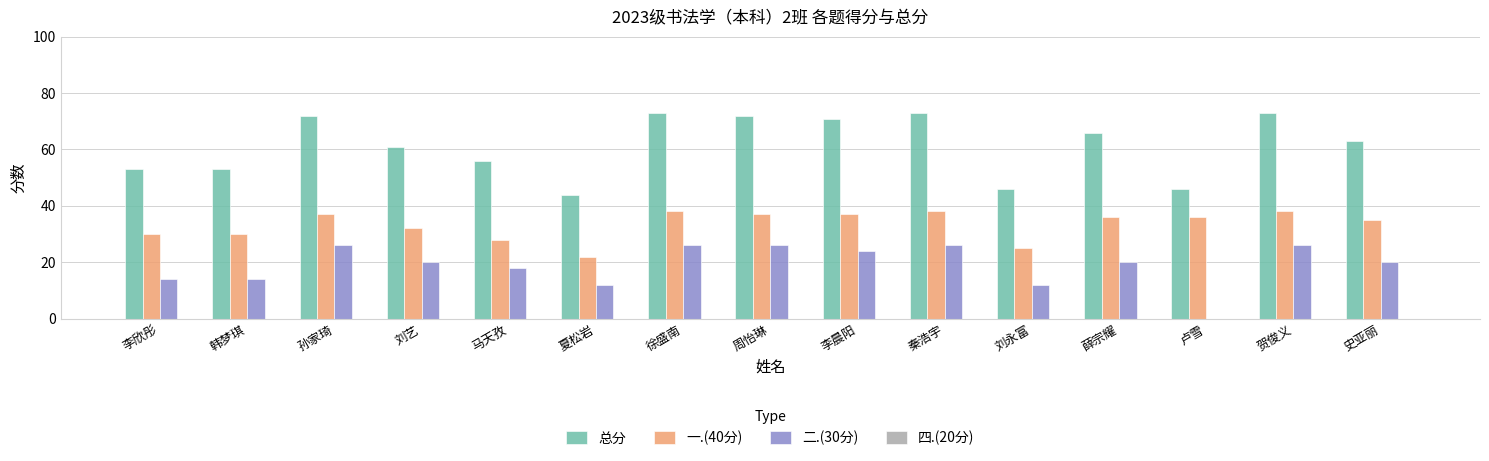

What is the sum of all 总分 values?

922